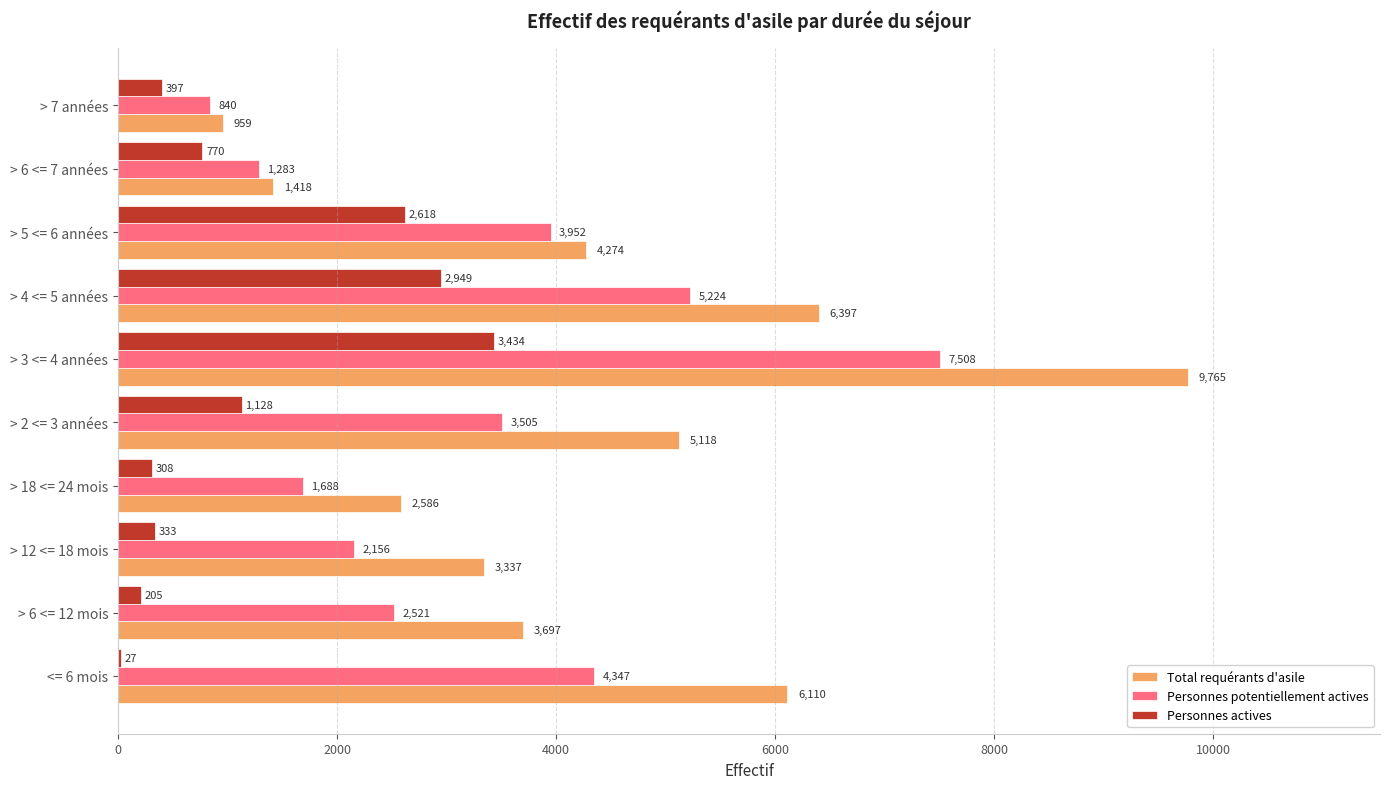

At which category does the chart reach its peak across all series?

> 3 <= 4 années